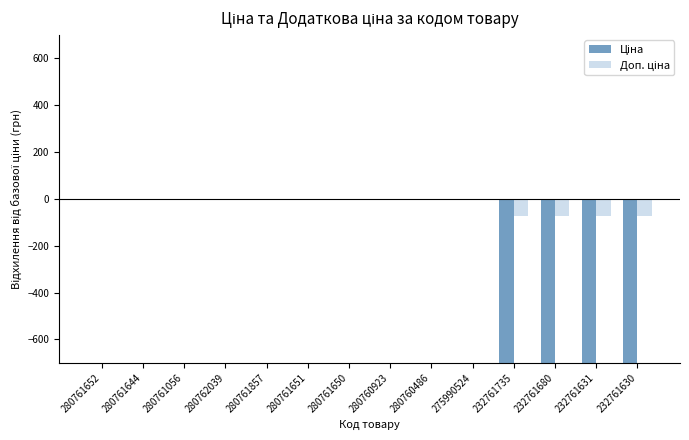

Which category has the lowest value in the Ціна series?

232761735